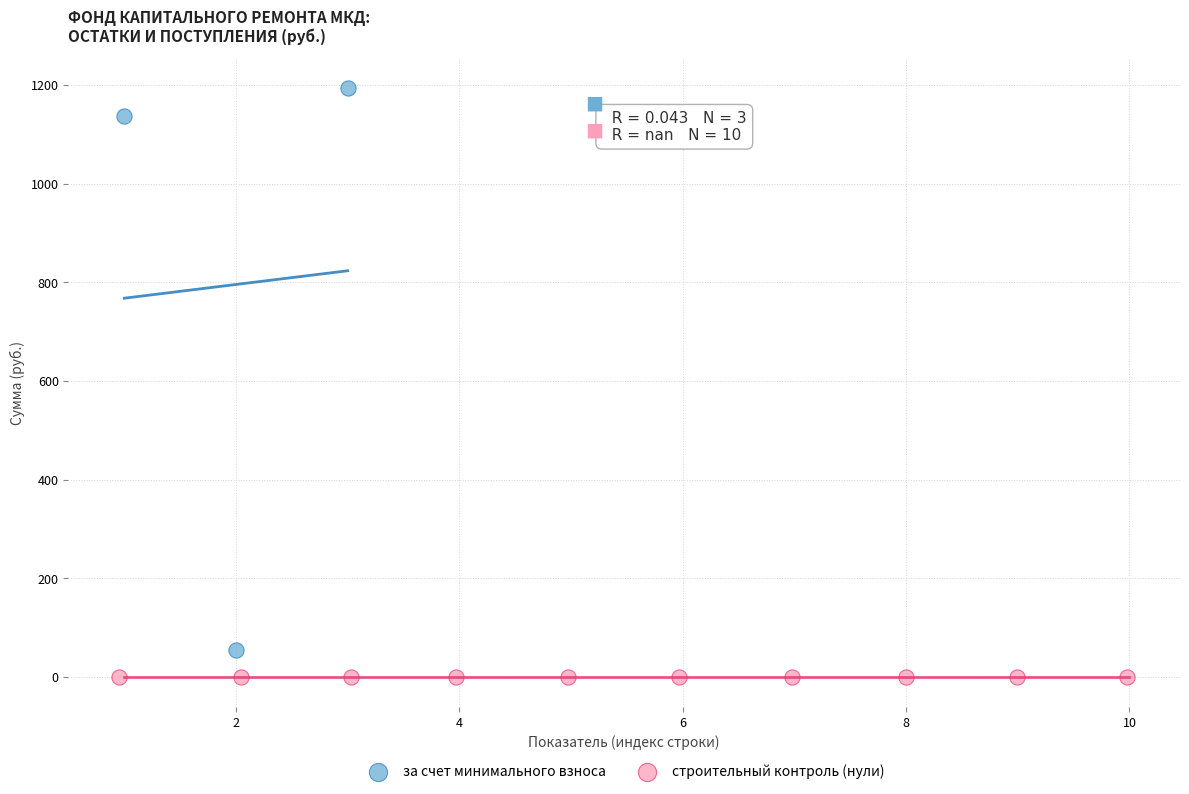

Which series has the widest spread of Y values?

за счет минимального взноса